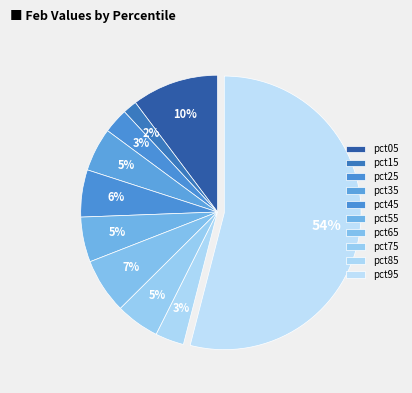

Is it true that pct55 is 5% of the pie?

True